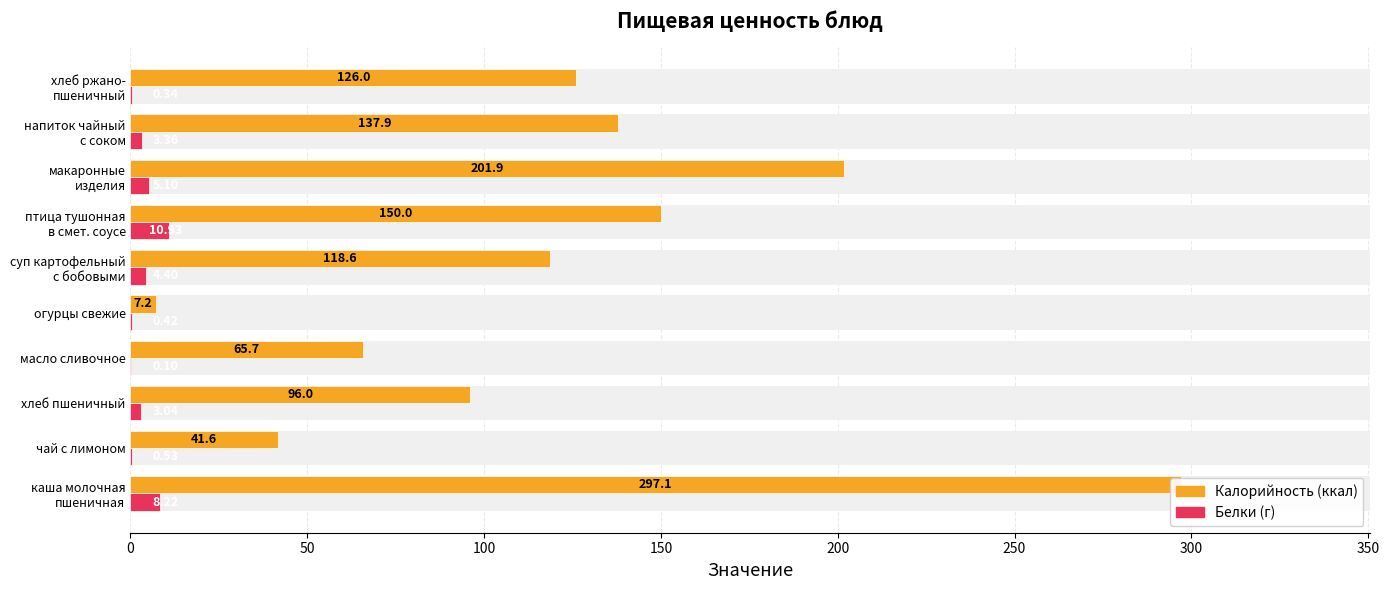

Which series has the largest range (max minus min)?

Калорийность